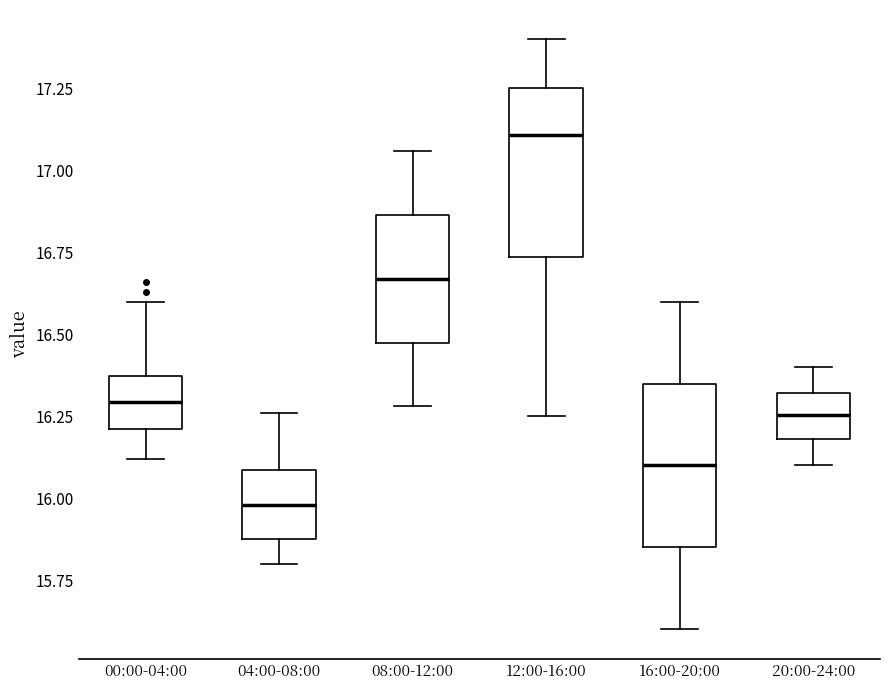

Where is the upper edge of the box for 08:00-12:00 on the y-axis? The values are not printed on the chart, so give them approximately, as read against the axis.

16.85